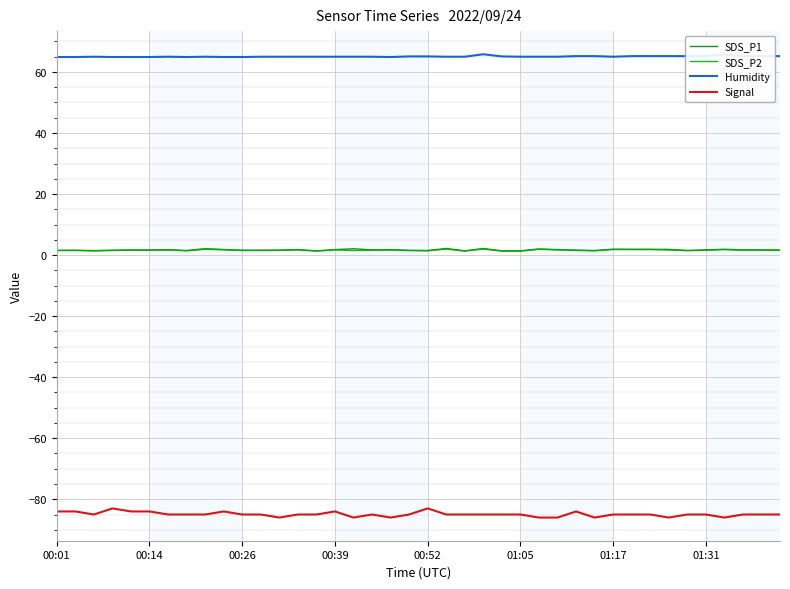

Is this an area chart (filled region under the line)?

No